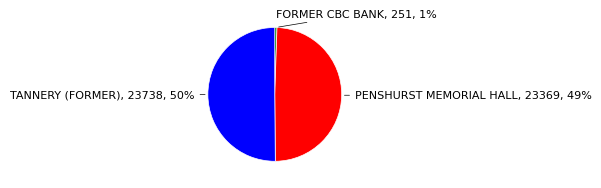

To the nearest percent, what is the average slice percentage?

33%